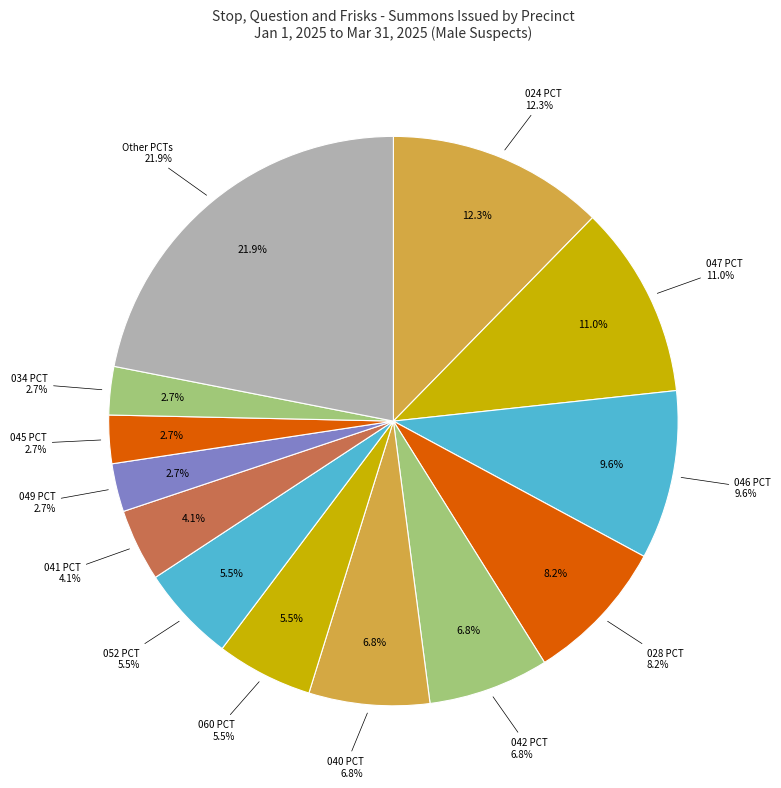

Combined, do 030 PCT and 018 PCT account for over 50%?

No